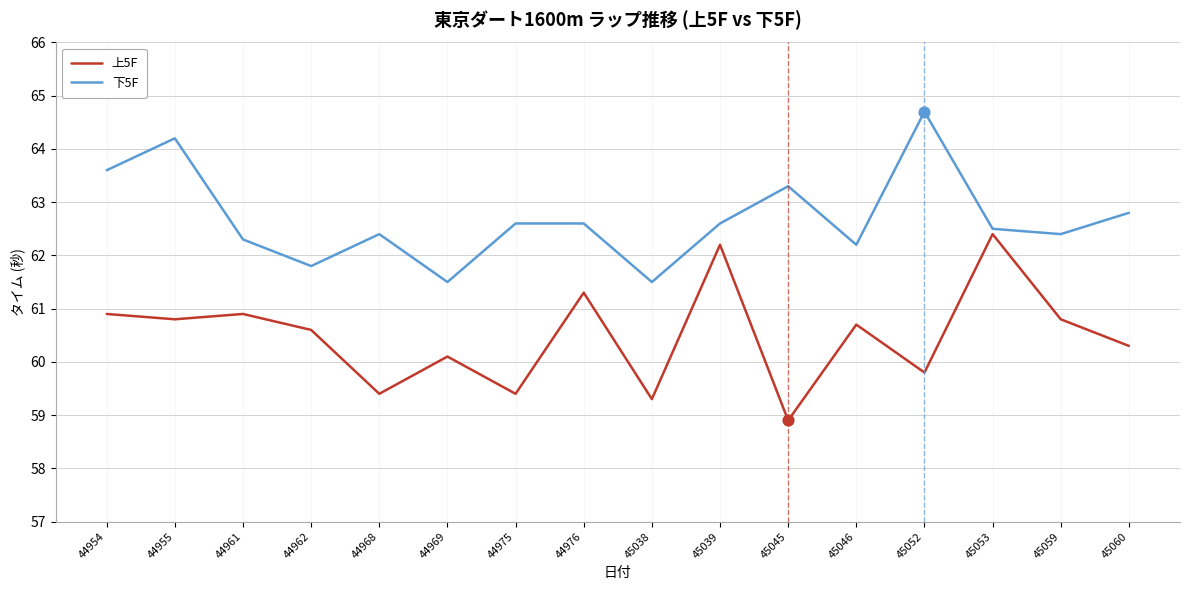

Between 44961 and 45053, which series saw the biggest shift?

上5F